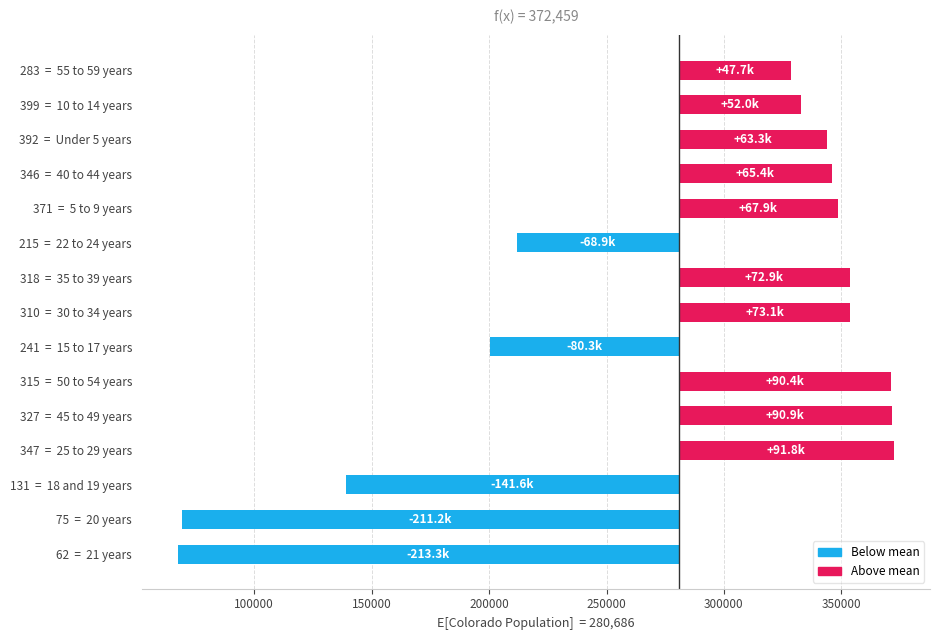

Are the bars grouped side by side (vs. stacked)?

No